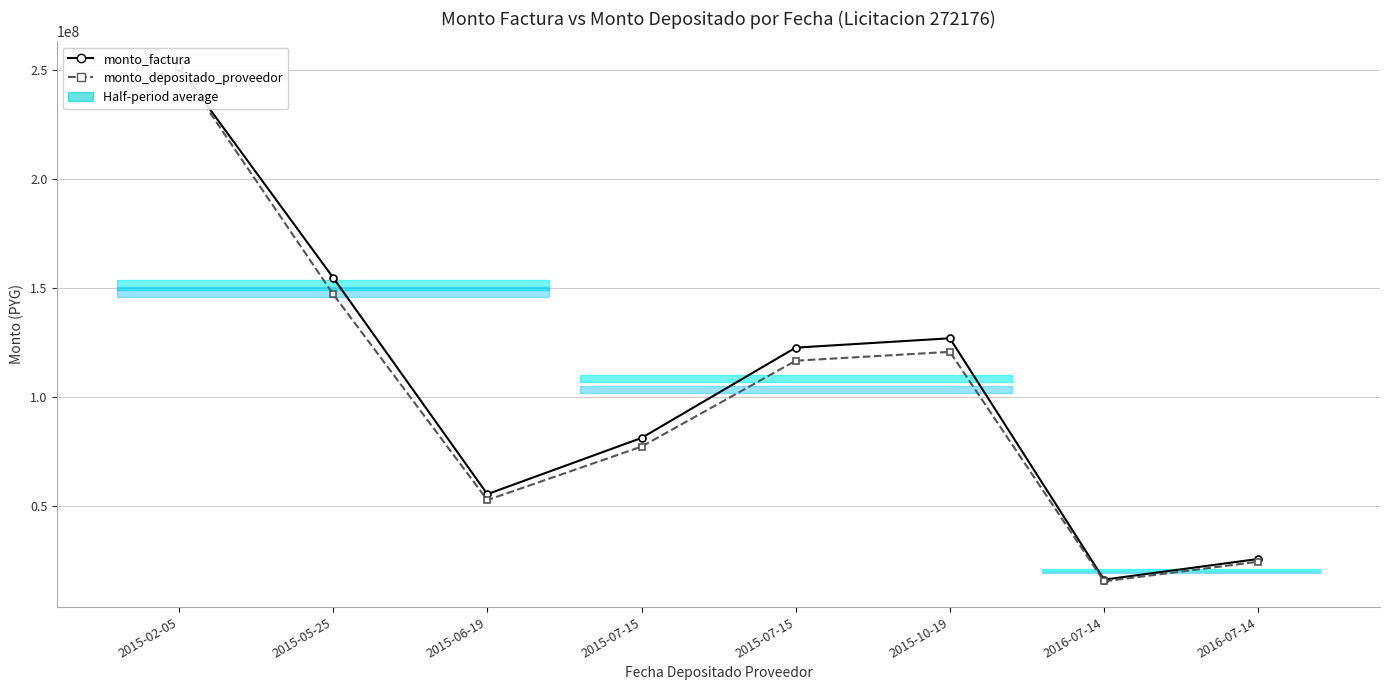

What is the value of the monto_depositado_proveedor point at the 5th from the left?

77158700